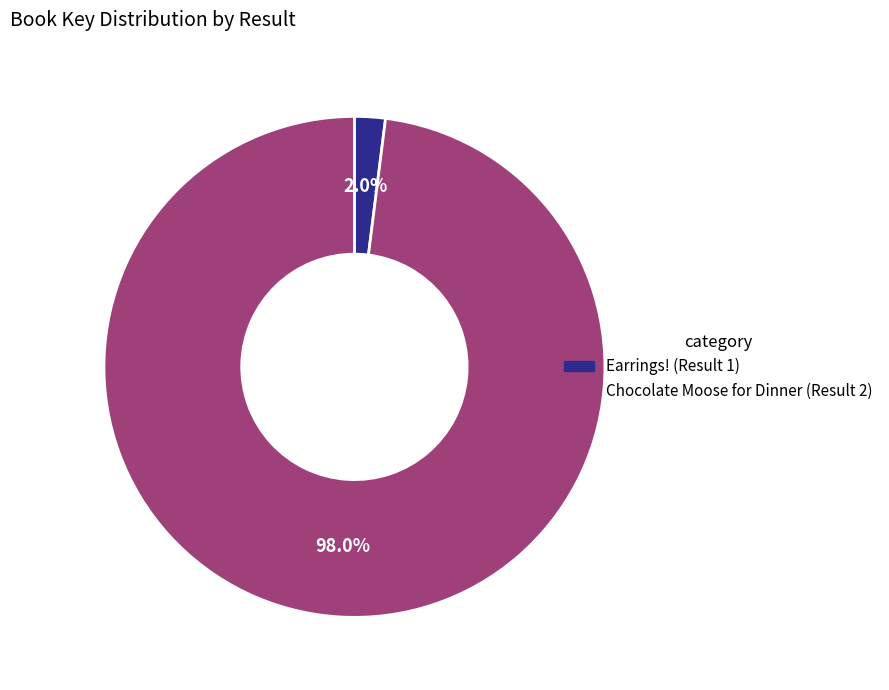

How many segments does this pie chart have?

2